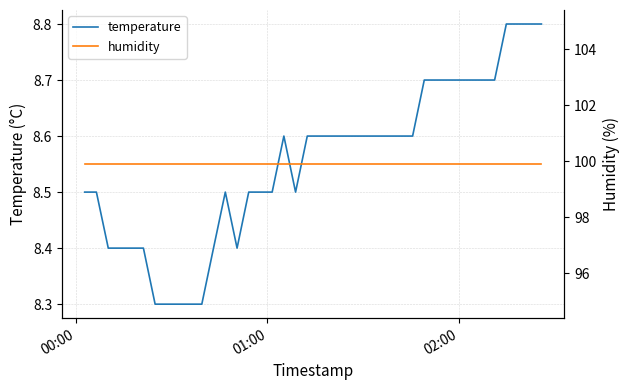

At how many categories does at least one series exceed 89?

40